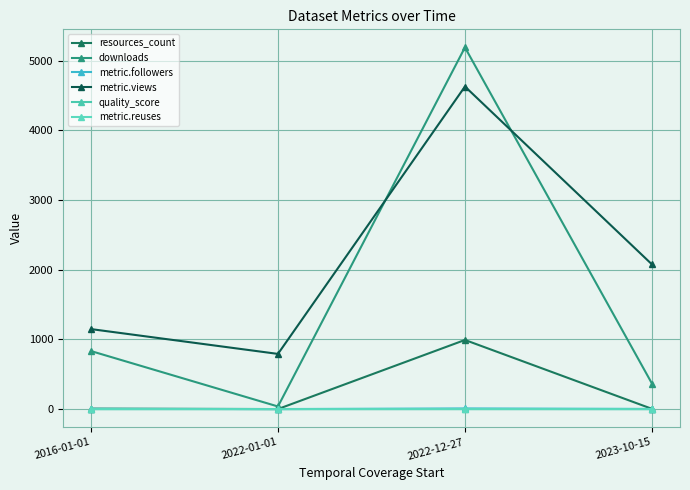

True or false: metric.followers and metric.reuses intersect in this chart.

False